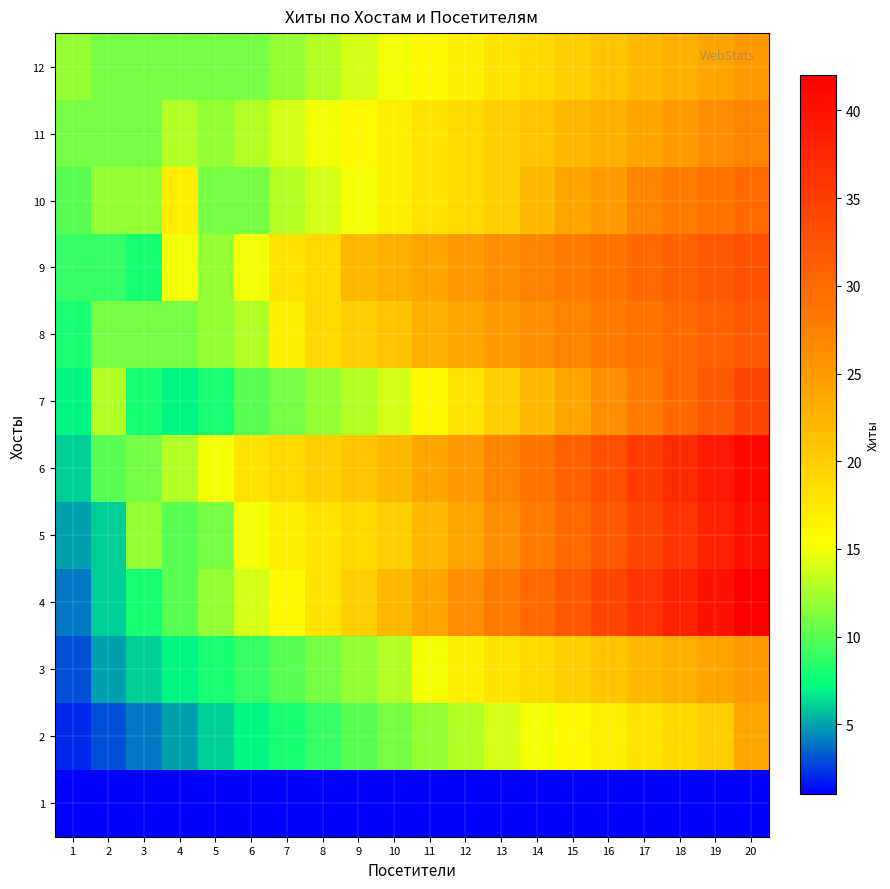

Which series has the largest total across all categories?

6